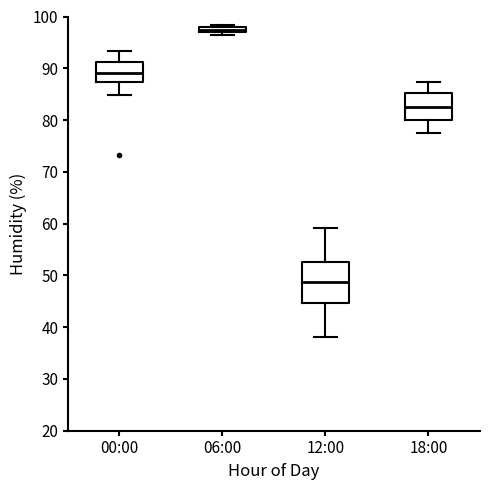

Comparing the boxes themselves (not the whiskers), which one is the tallest?

12:00